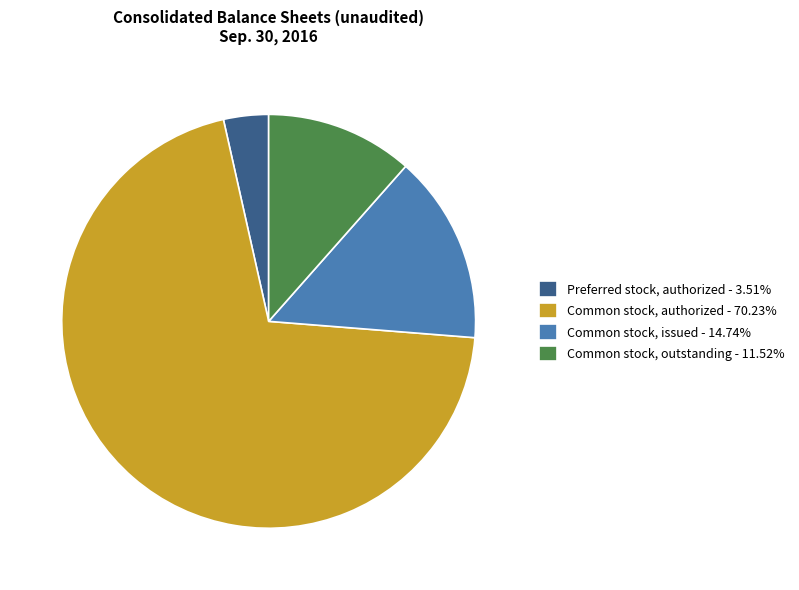

Is there any slice that represents more than half of the pie?

Yes